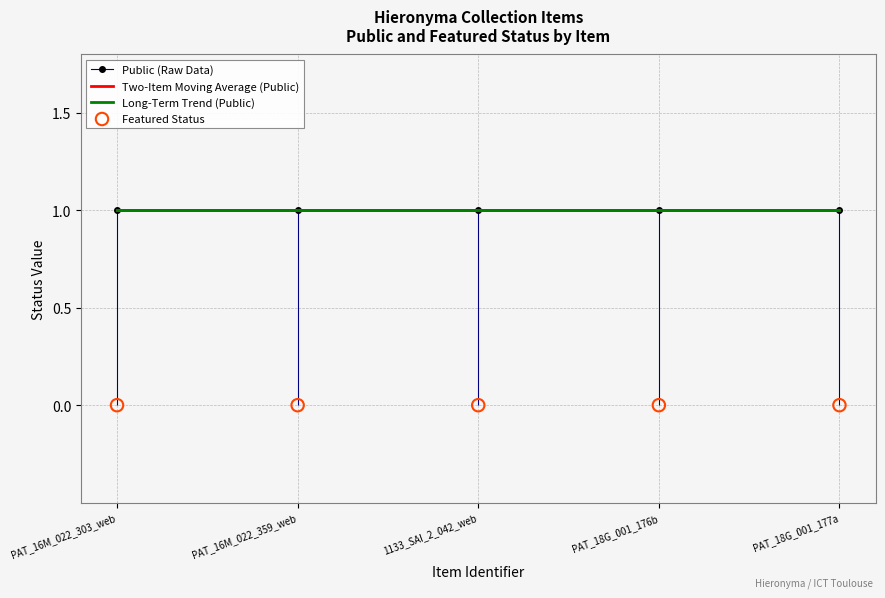

What is the total value across all series at 1133_SAI_2_042_web?

3.0